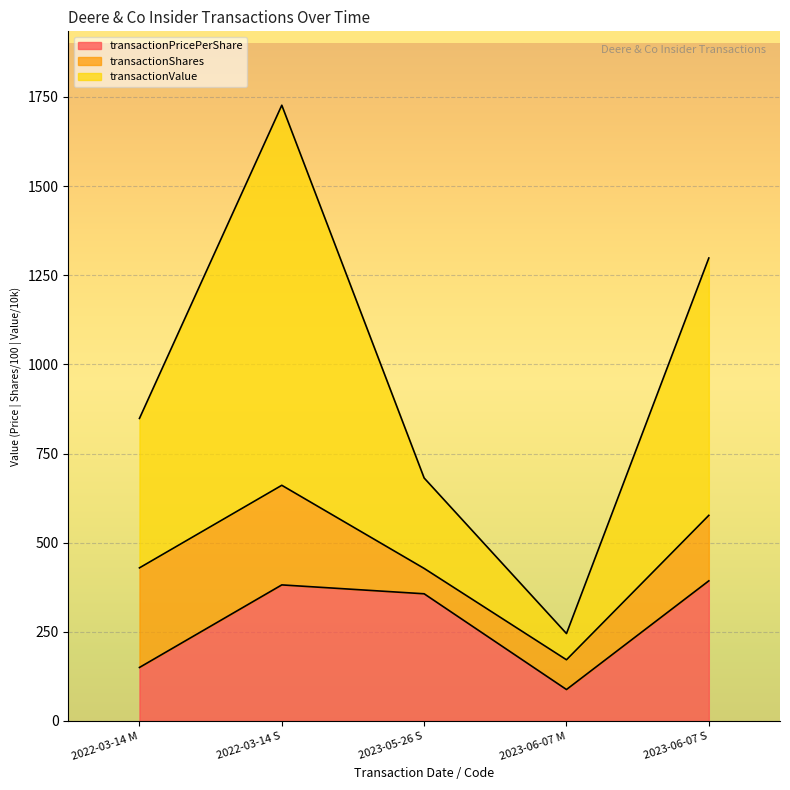

Reading left to right, transcribe the values for transactionPricePerShare.

2022-03-14 M=150.0	2022-03-14 S=381.6	2023-05-26 S=356.7	2023-06-07 M=88.2	2023-06-07 S=393.0